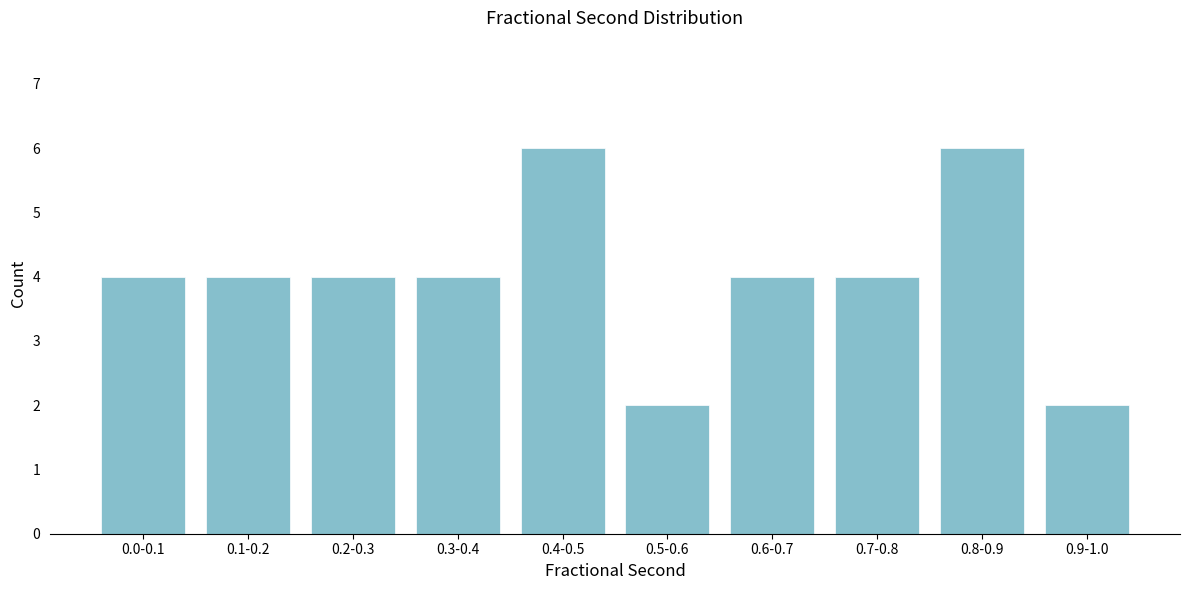

Reading left to right, what are all the values shown in this chart?

4	4	4	4	6	2	4	4	6	2